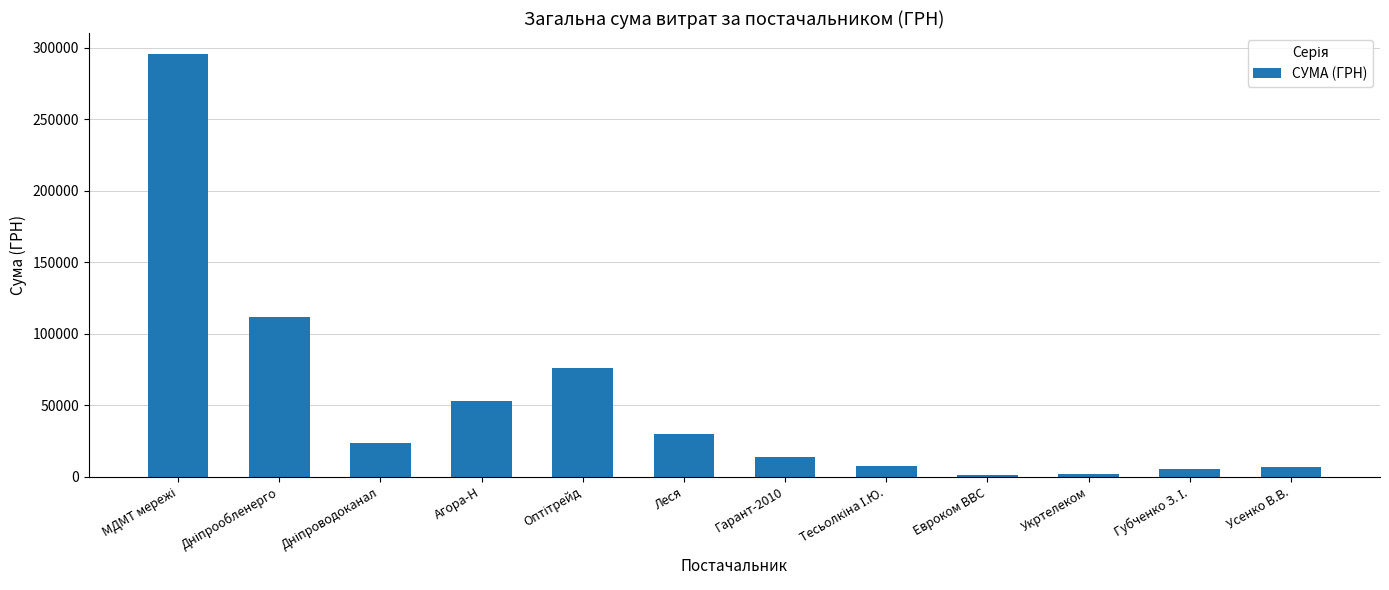

How many bars are there in total?

12